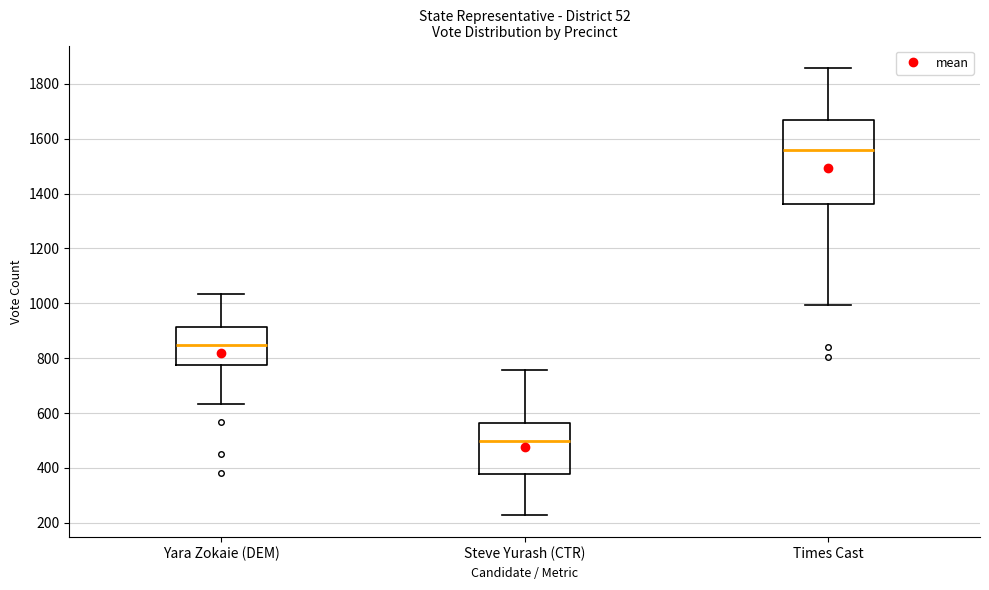

Where does the lower whisker of the box for Yara Zokaie (DEM) end on the y-axis? The values are not printed on the chart, so give them approximately, as read against the axis.

640